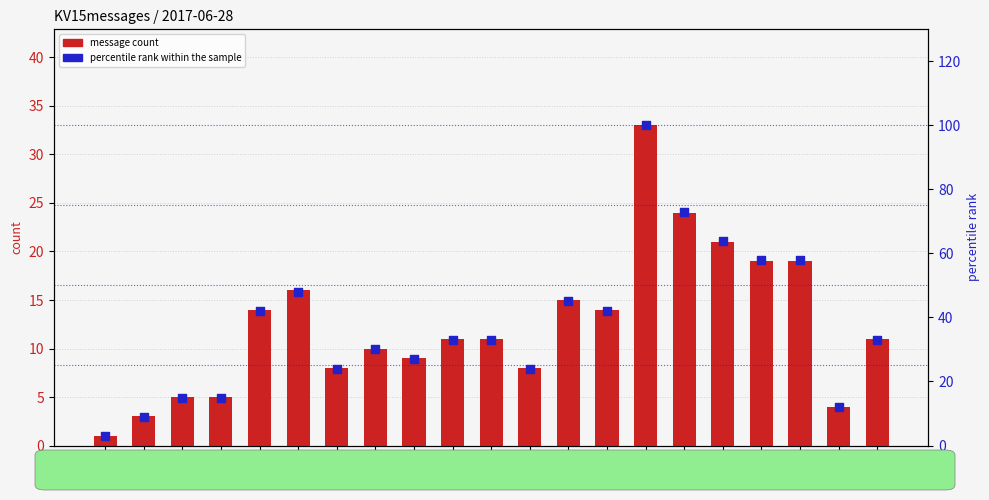

Which series contains the highest Y value?

percentile rank within the sample